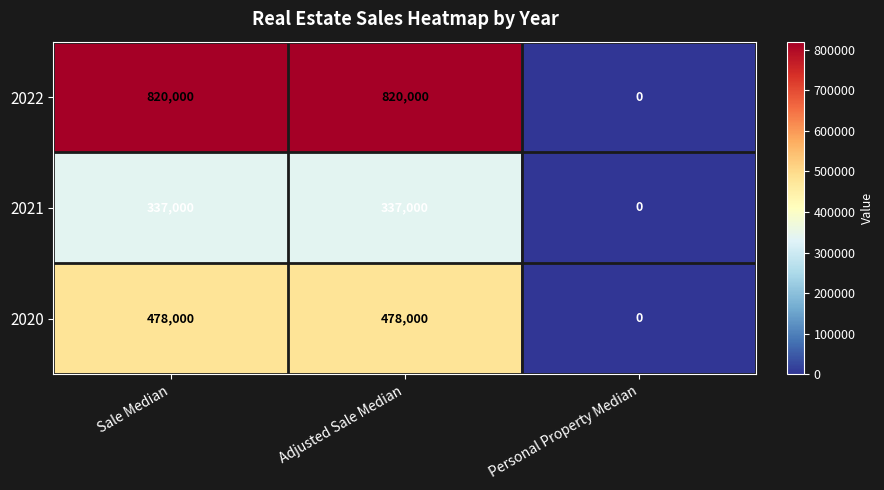

What is the sum of all 2021 values?

674000